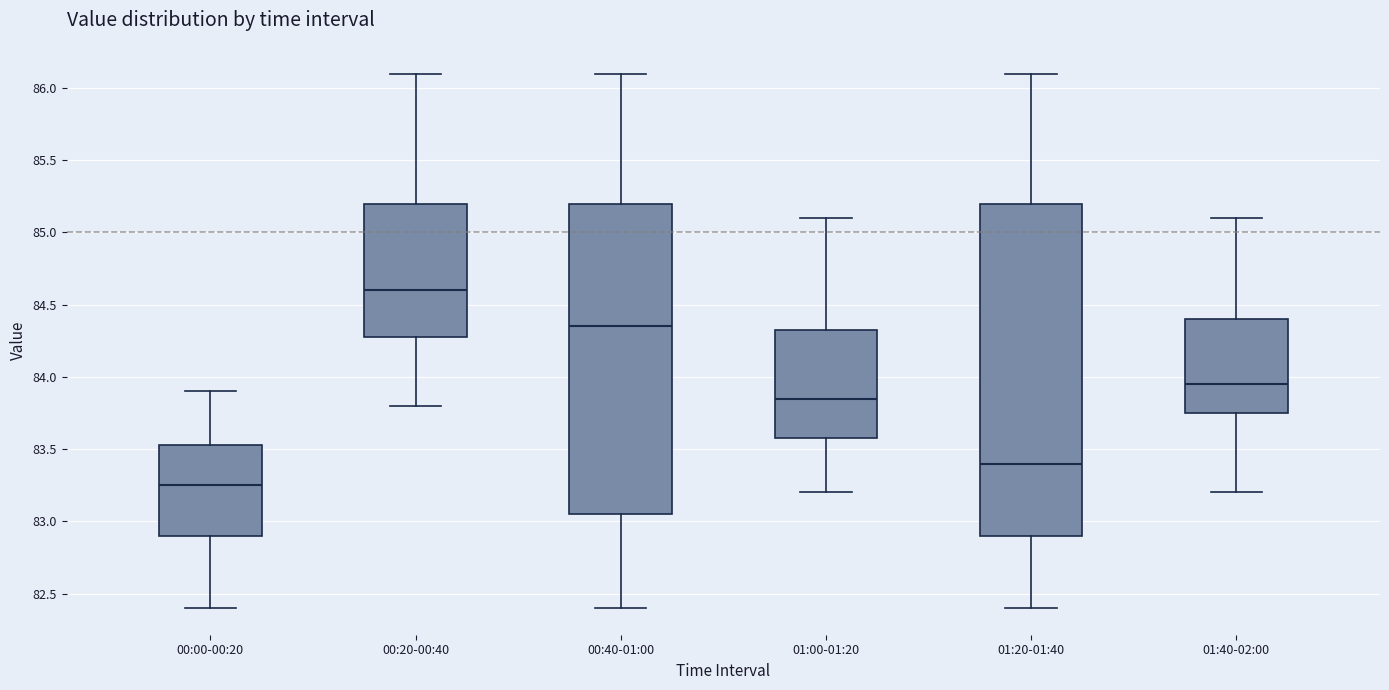

Where is the upper edge of the box for 00:40-01:00 on the y-axis? The values are not printed on the chart, so give them approximately, as read against the axis.

85.20